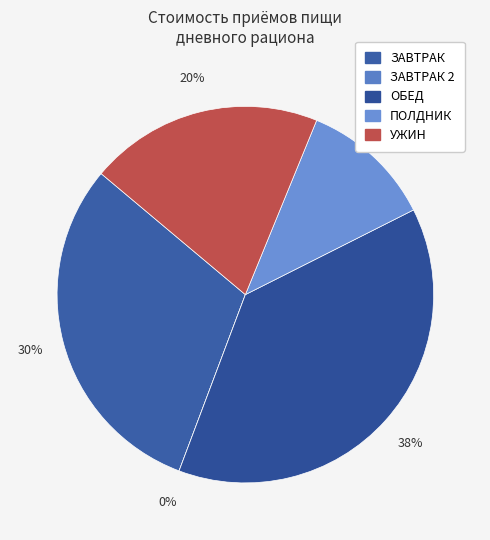

What is the largest slice in the pie chart?

ОБЕД